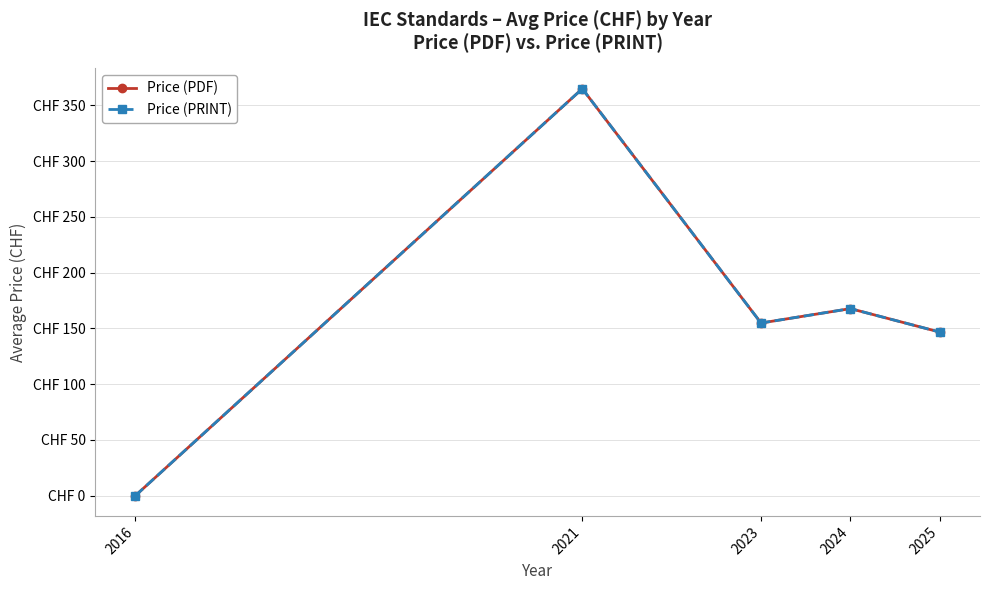

At which label does Price (PRINT) reach its minimum?

2016